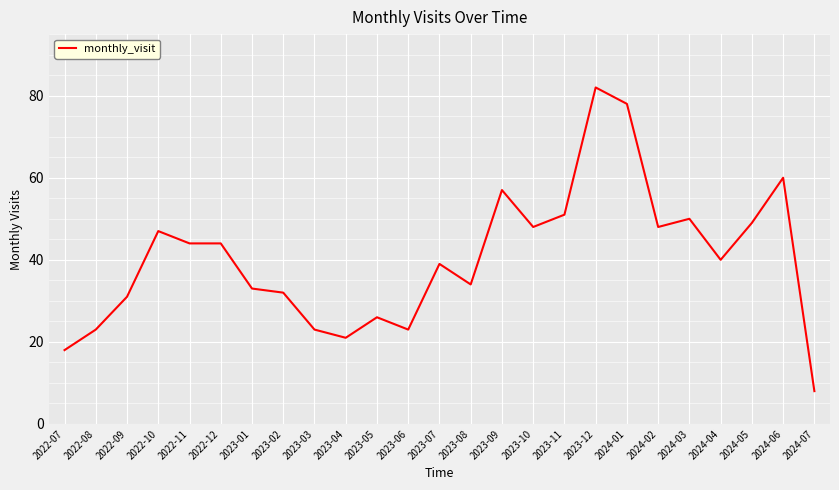

Is it true that the value at 2023-03 is 7?

False